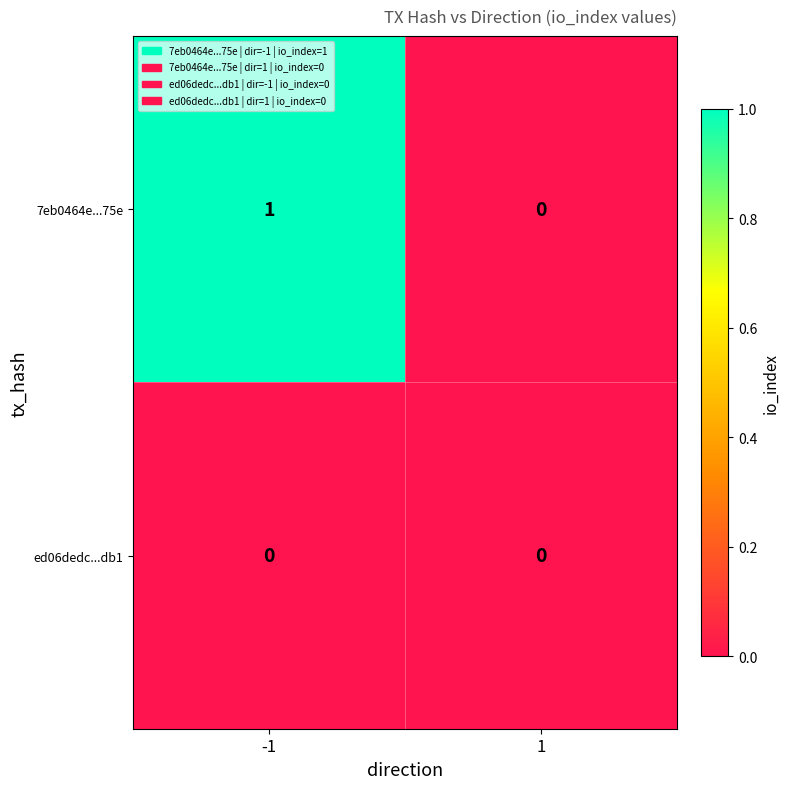

Reading left to right, transcribe all the data shown in this chart.

7eb0464e...75e: -1=1	1=0
ed06dedc...db1: -1=0	1=0